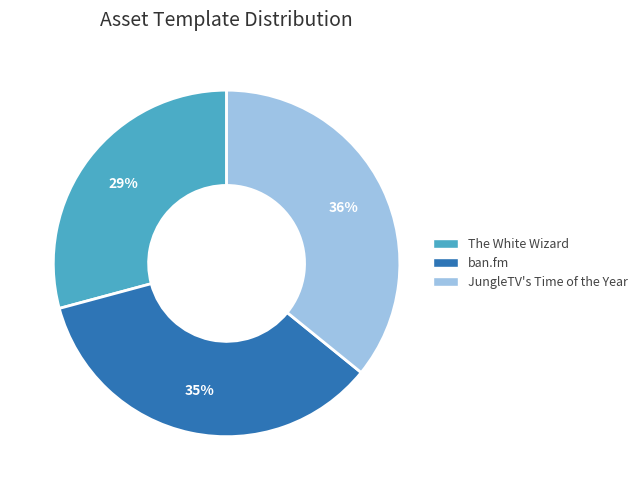

What is the largest slice in the pie chart?

JungleTV's Time of the Year